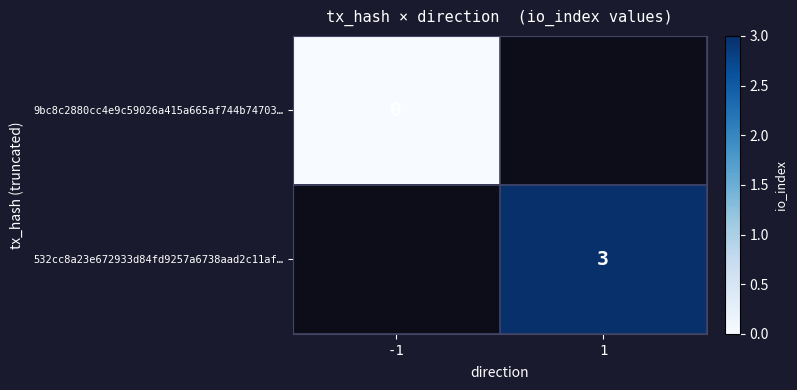

The 532cc8a23e672933d84fd9257a6738aad2c11af… series shows 3 at 1. True or false?

True